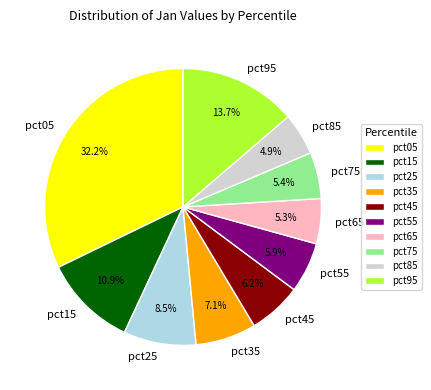

Which has a higher value, pct55 or pct15?

pct15